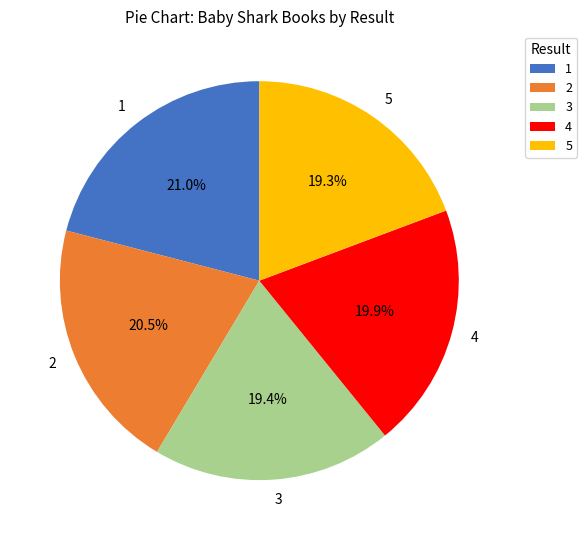

What percentage is the 5 slice, to the nearest percent?

19%